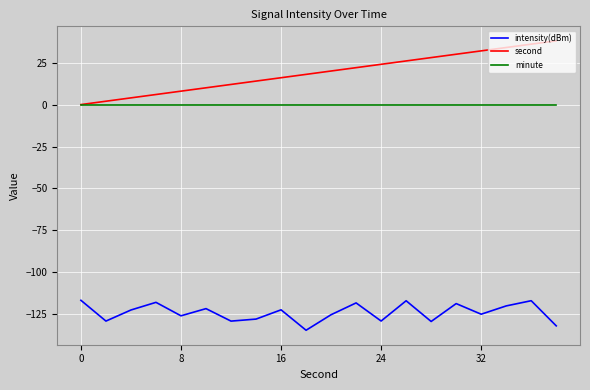

True or false: second has more than 0 interior local peaks.

False